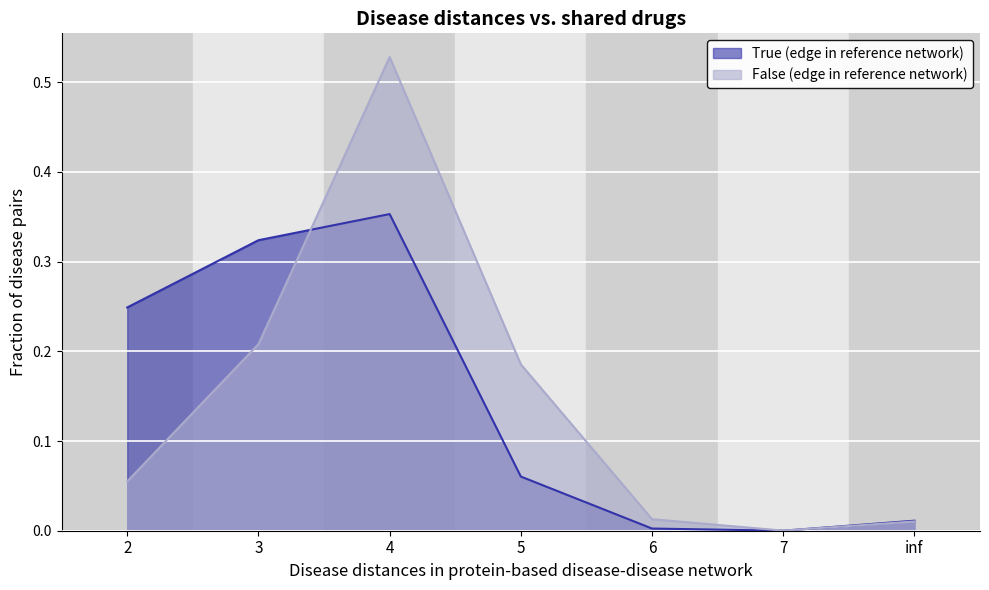

List the series in order of their overall mean, highest first.

True (edge in reference network), False (edge in reference network)